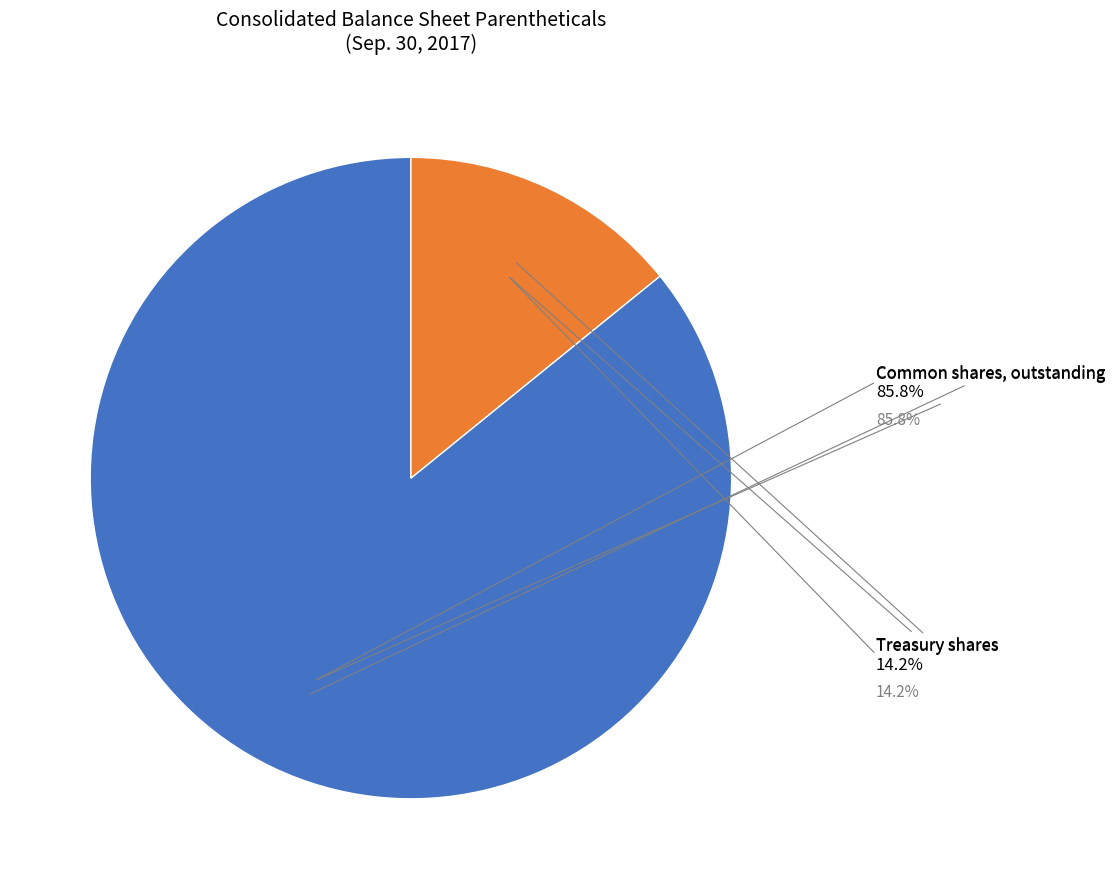

Is there any slice that represents more than half of the pie?

Yes